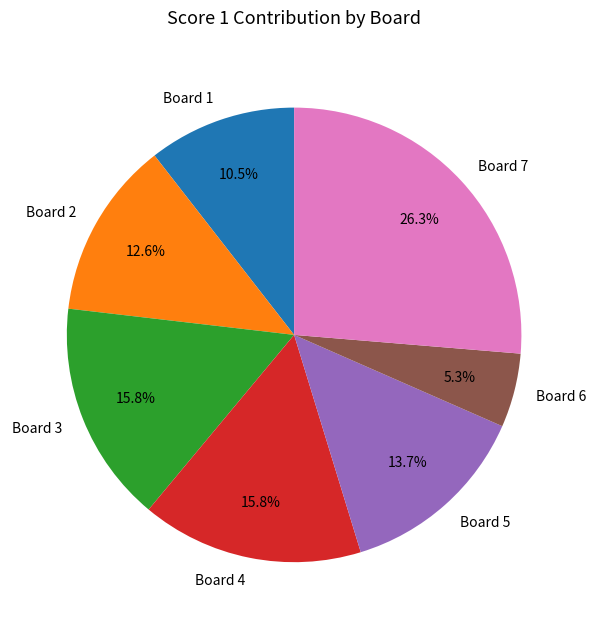

To the nearest percent, what percentage of the pie is Board 5?

14%